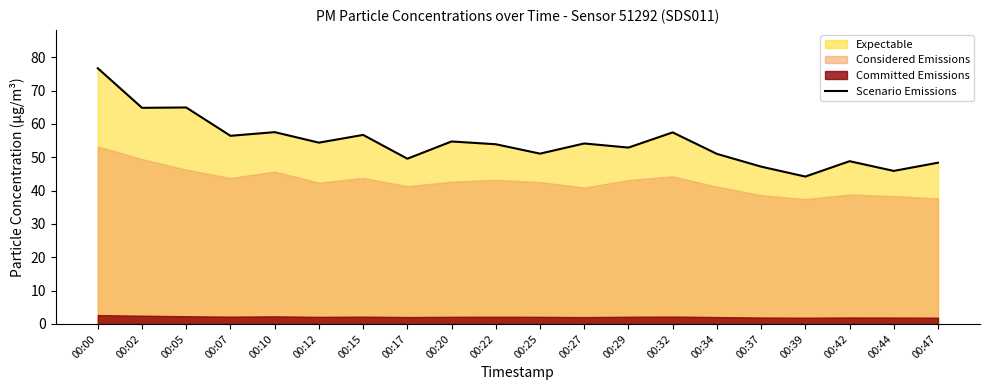

The value at 00:39 is 44.2. True or false?

True